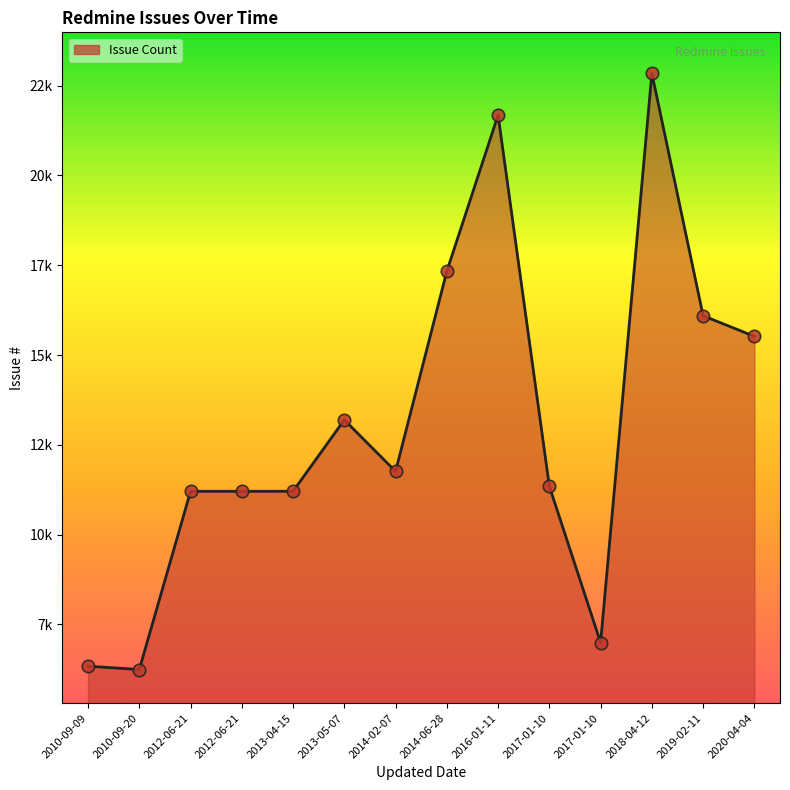

Does the chart have visible grid lines?

No